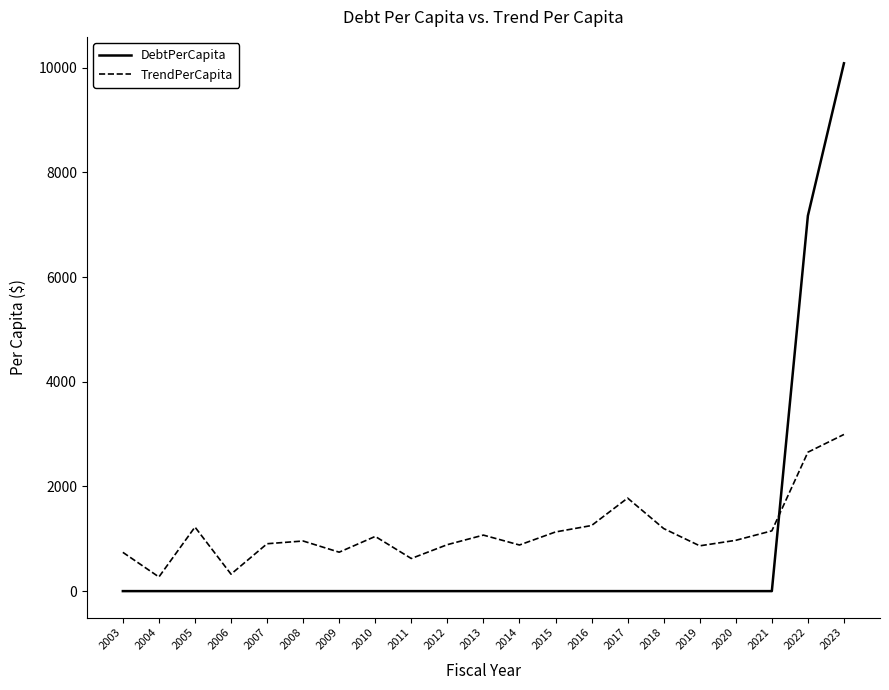

Between 2013 and 2016, which series saw the biggest shift?

TrendPerCapita